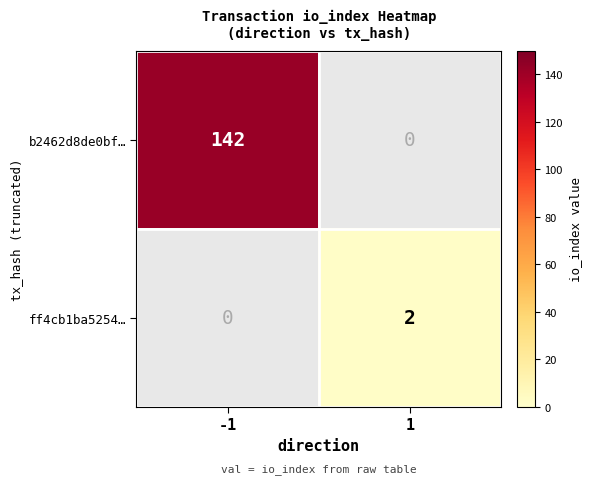

Count the number of data series in this chart.

2